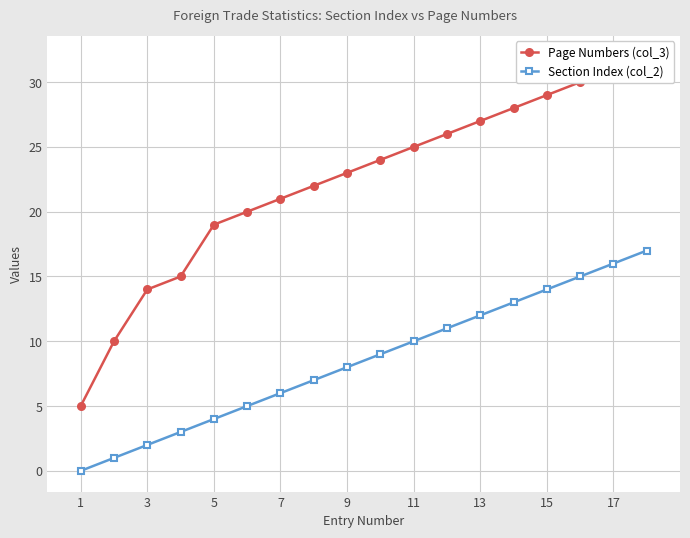

Where is Section Index (col_2) nearest to the value 8?

9